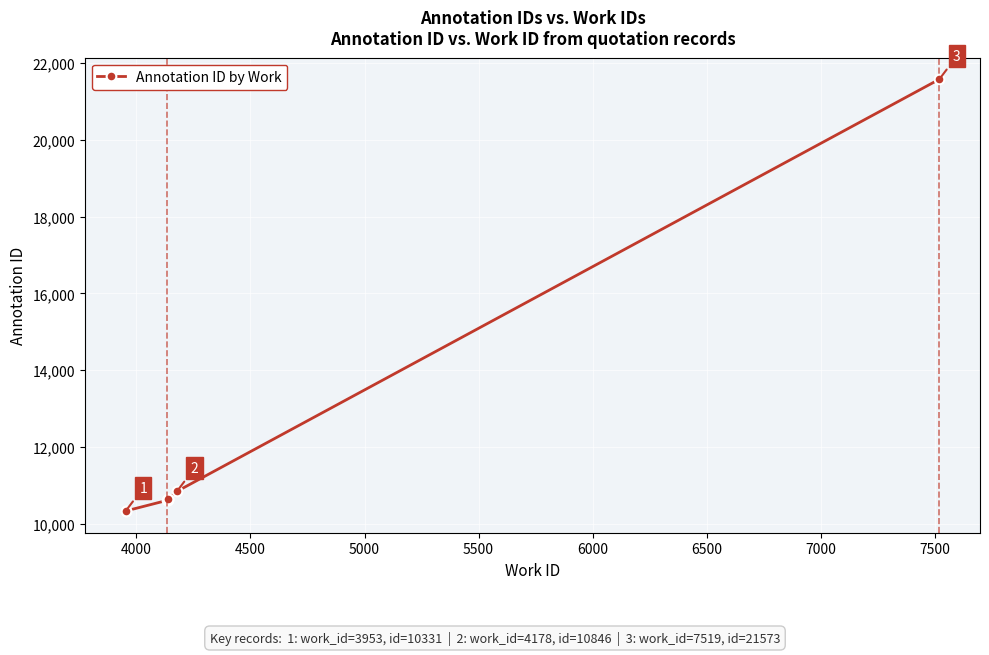

Approximately how many times larger is the value at 3500 compared to 4500?

1.0